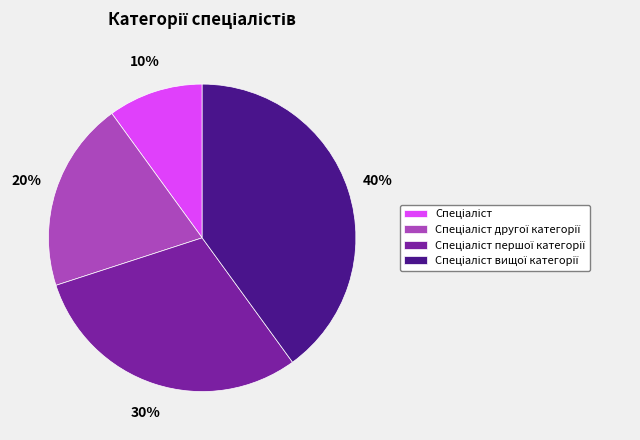

Is there any slice that represents more than half of the pie?

No